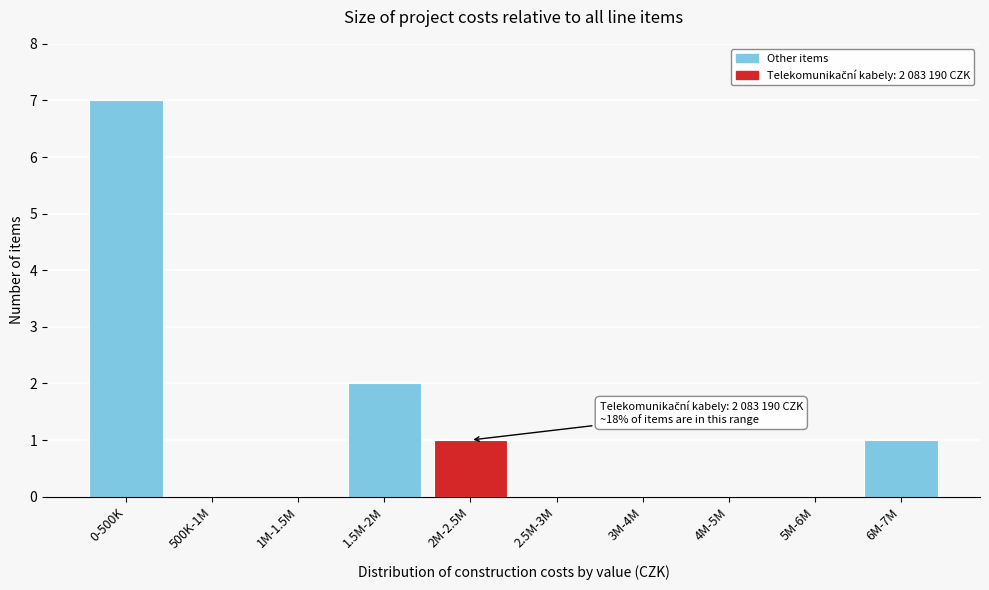

Reading left to right, list all the values displayed in this chart.

0-500K=7	500K-1M=0	1M-1.5M=0	1.5M-2M=2	2M-2.5M=1	2.5M-3M=0	3M-4M=0	4M-5M=0	5M-6M=0	6M-7M=1